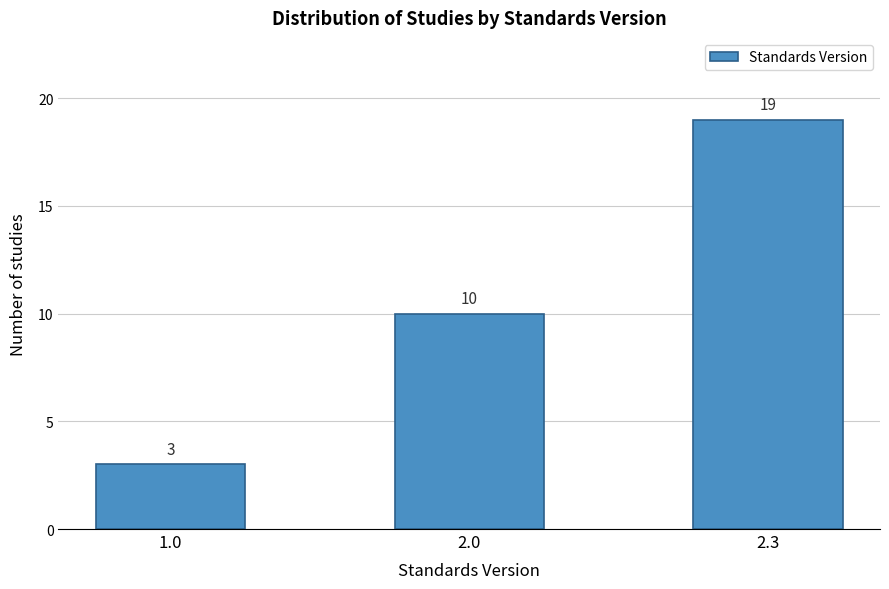

Reading right to left, what are all the values shown in this chart?

2.3=19	2.0=10	1.0=3